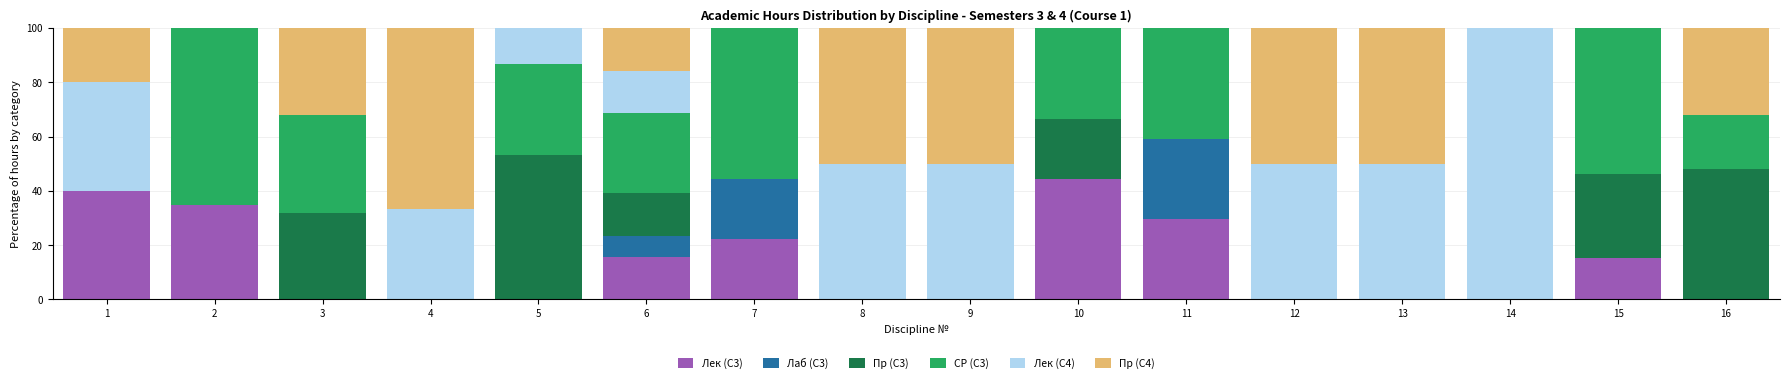

Which category has the highest value in the Лек (С3) series?

10